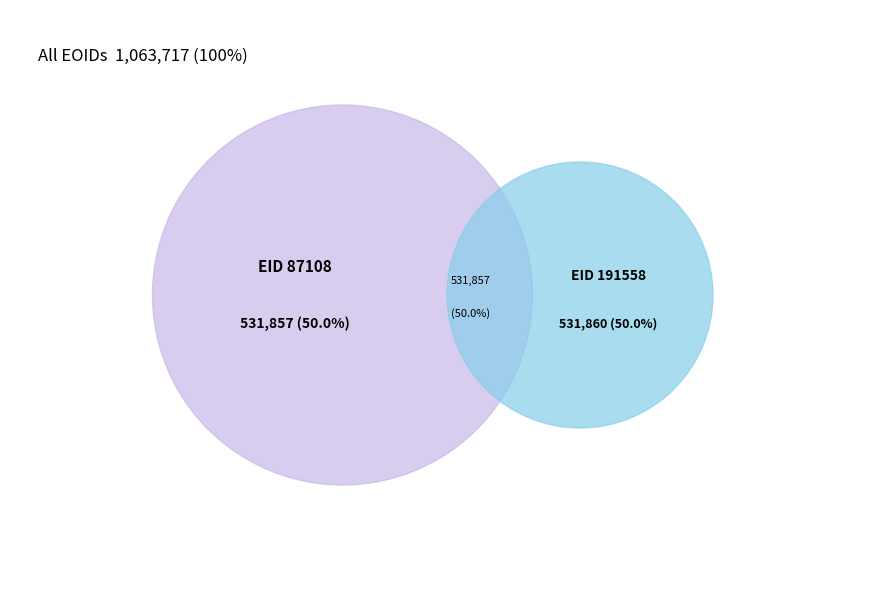

What is the change in value from 87108 to 191558?

+3